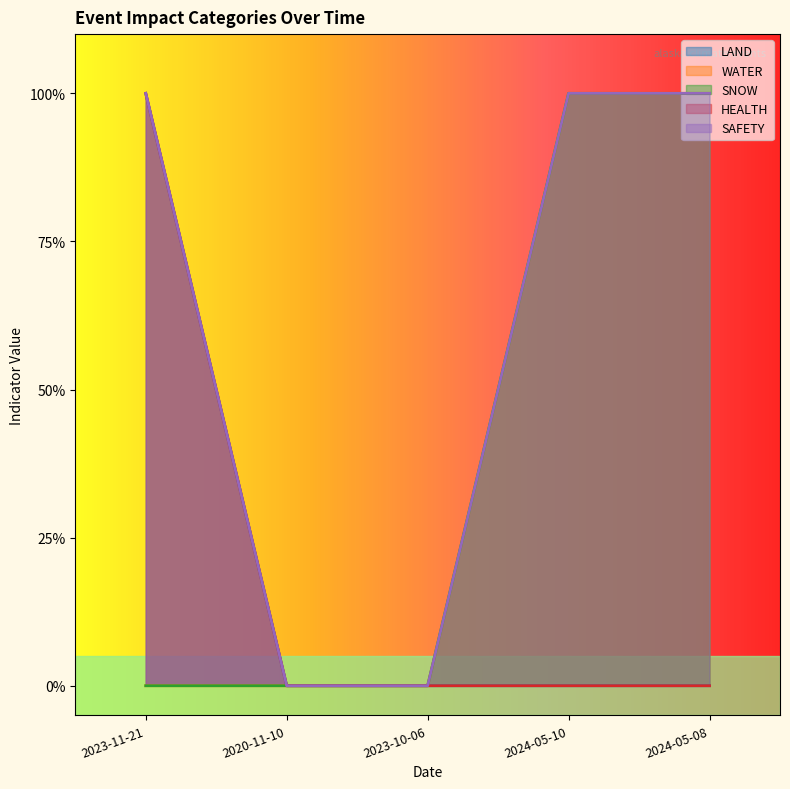

True or false: SNOW and SAFETY cross at least once.

False